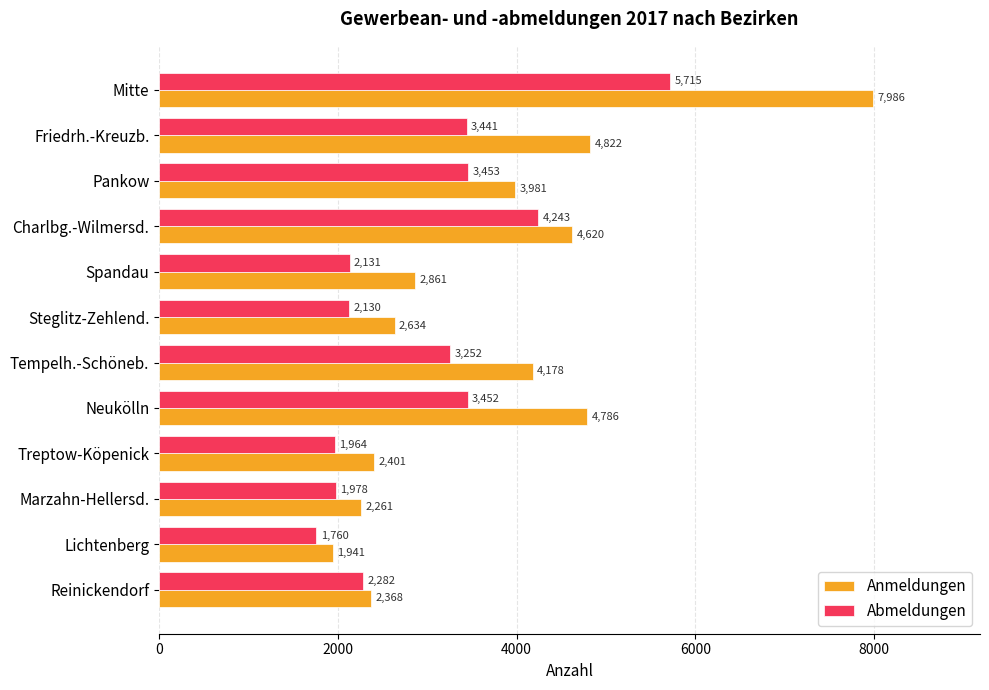

True or false: Abmeldungen has a value of 3453 at Pankow.

True